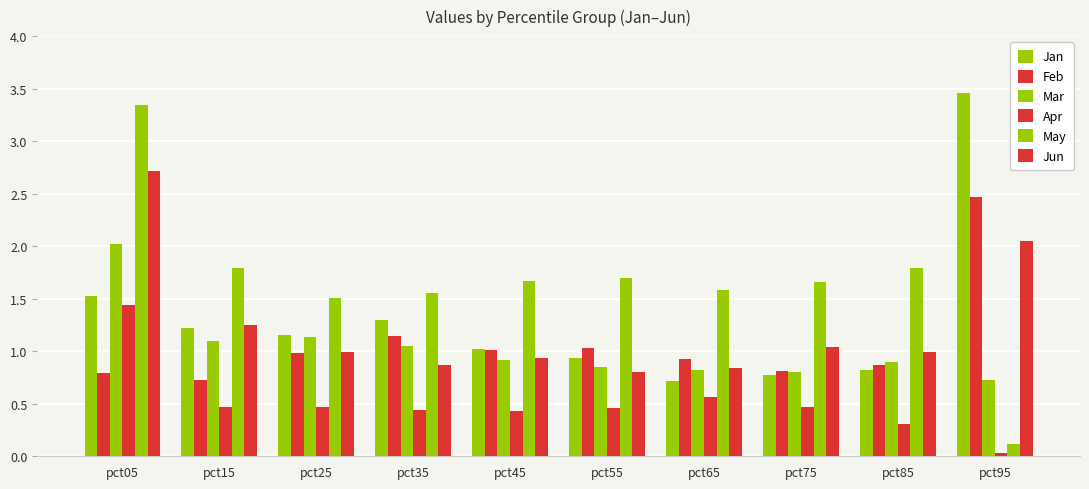

How many distinct data groups are displayed?

6